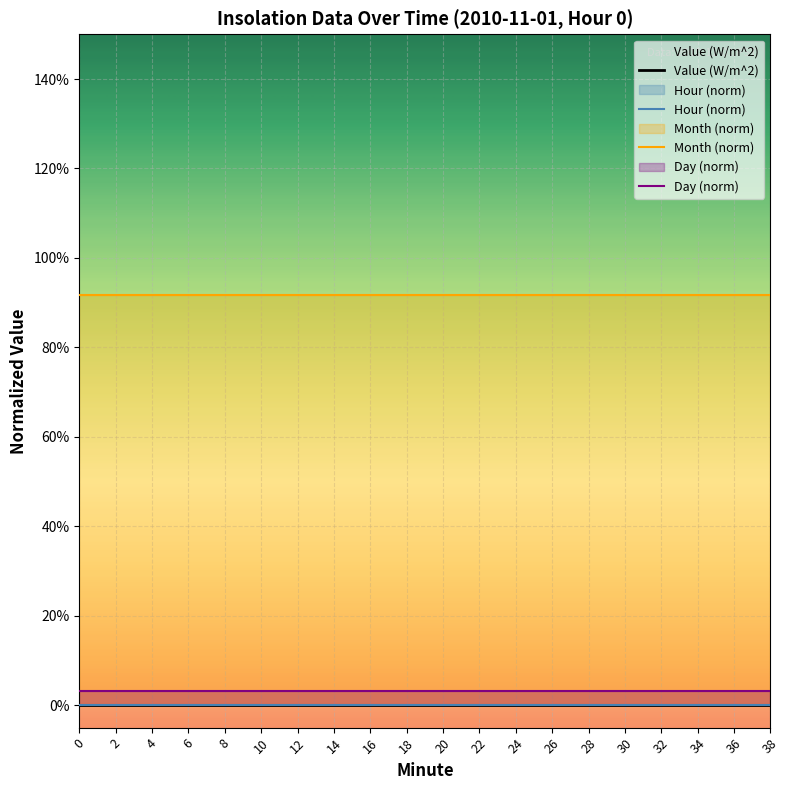

Which series has the largest range (max minus min)?

Value (W/m^2)